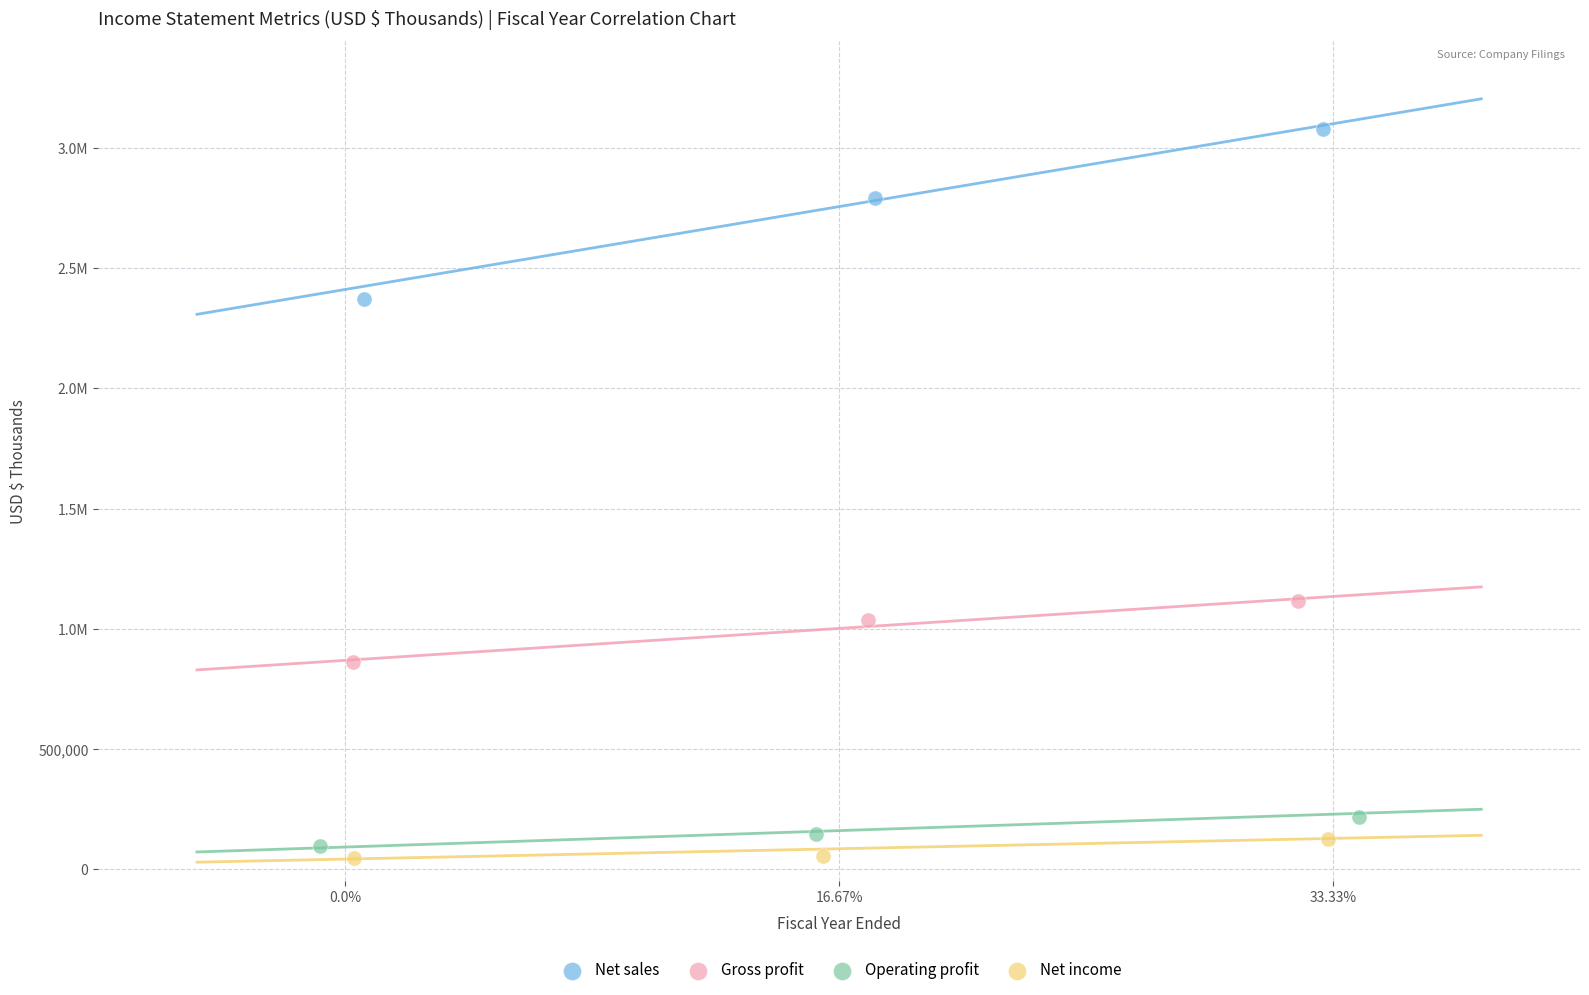

What are all the series names shown in the legend?

Net sales, Gross profit, Operating profit, Net income